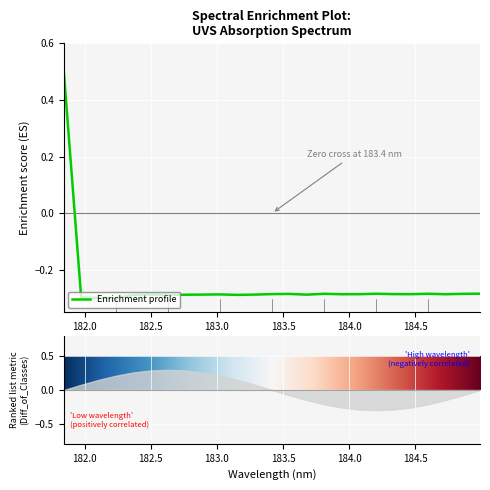

The value at 22 is -0.1. True or false?

False